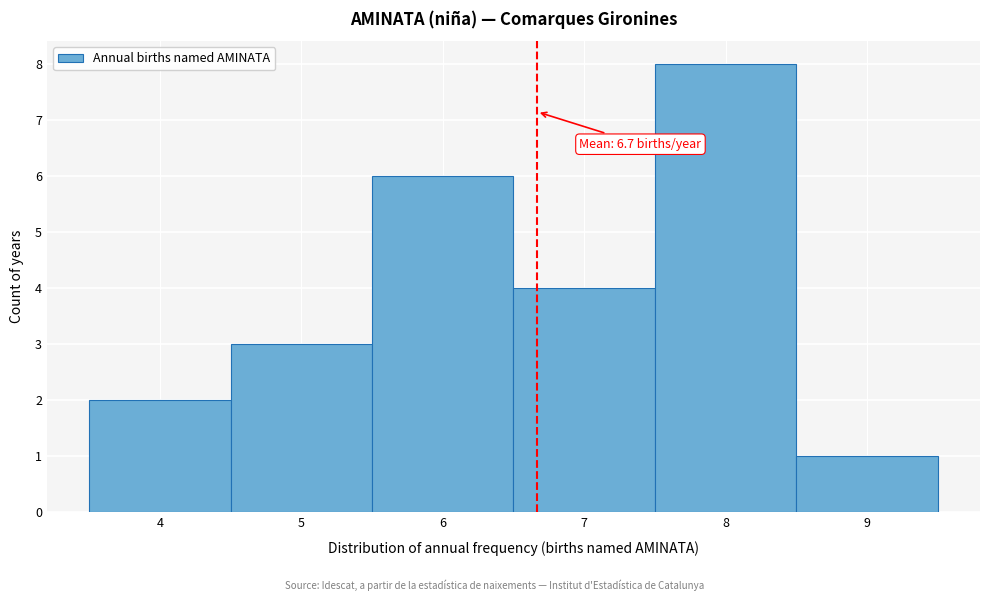

Which range on the x-axis has the tallest bar?

7.5 to 8.5